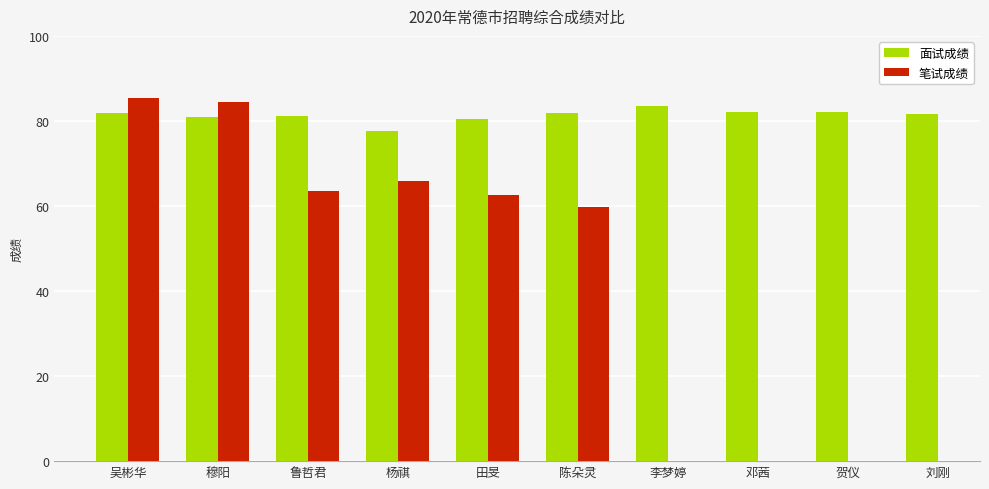

List the series in order of their peak value, lowest first.

面试成绩, 笔试成绩